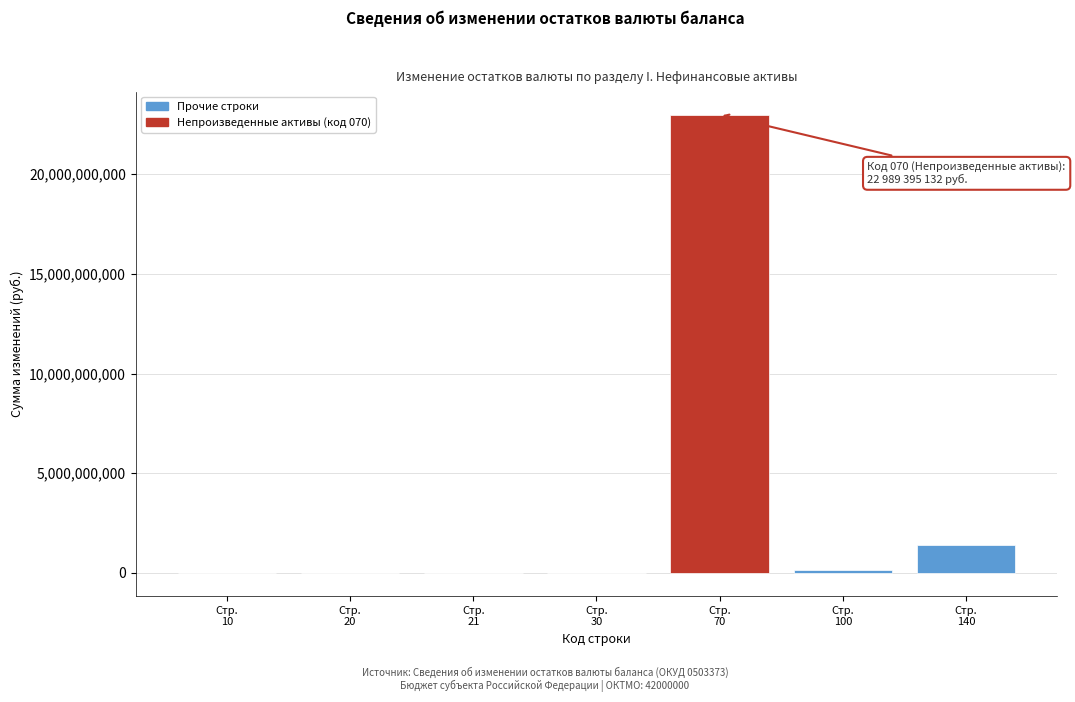

What is the greatest value displayed?

22989395132.0